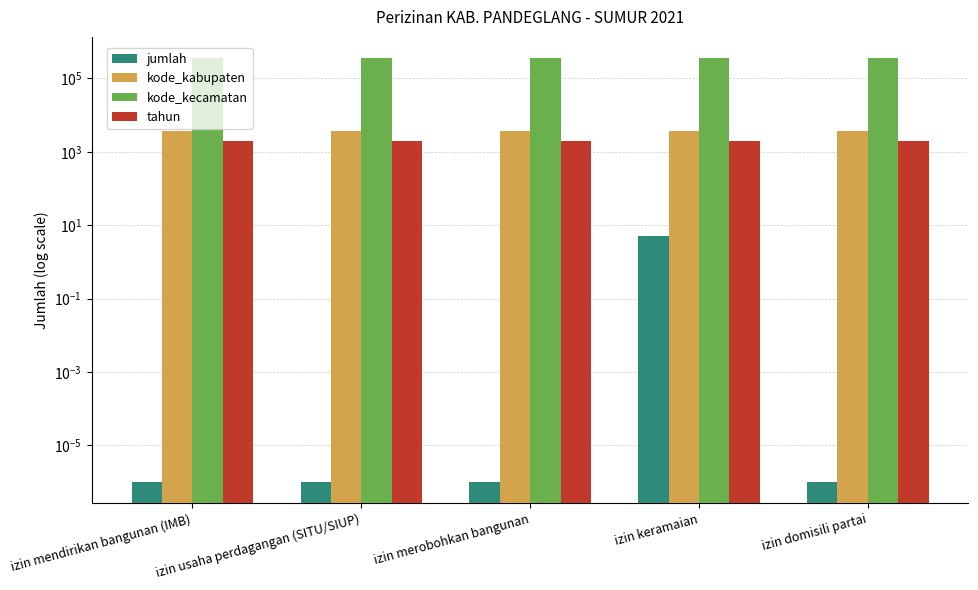

Which series has the largest range (max minus min)?

jumlah